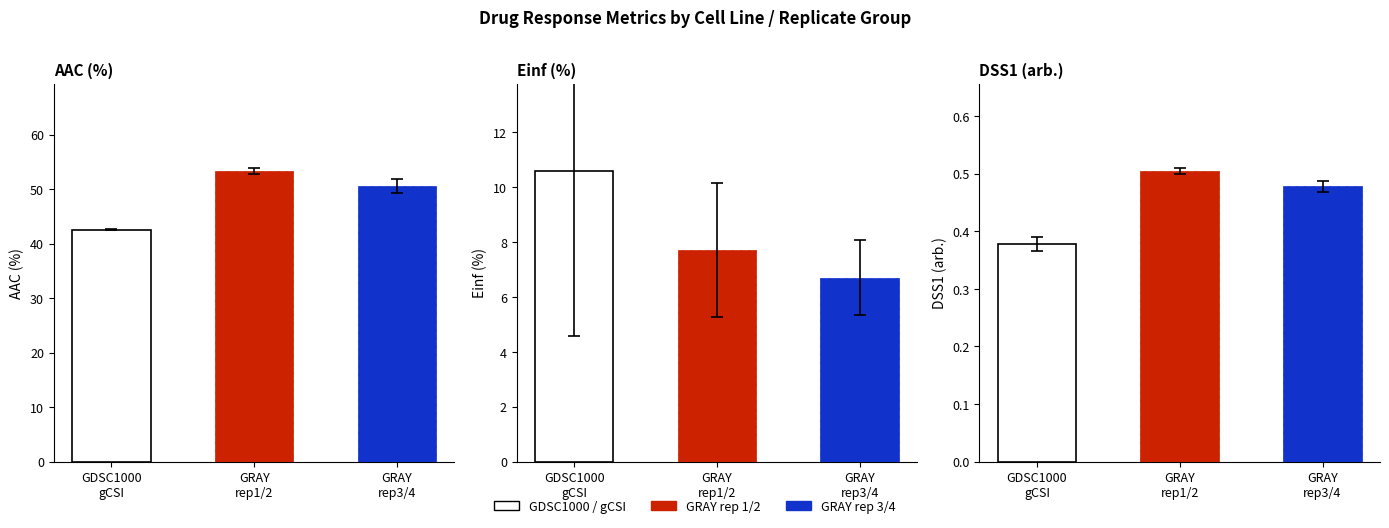

The AAC (%) series shows 42.7 at gCSI. True or false?

True